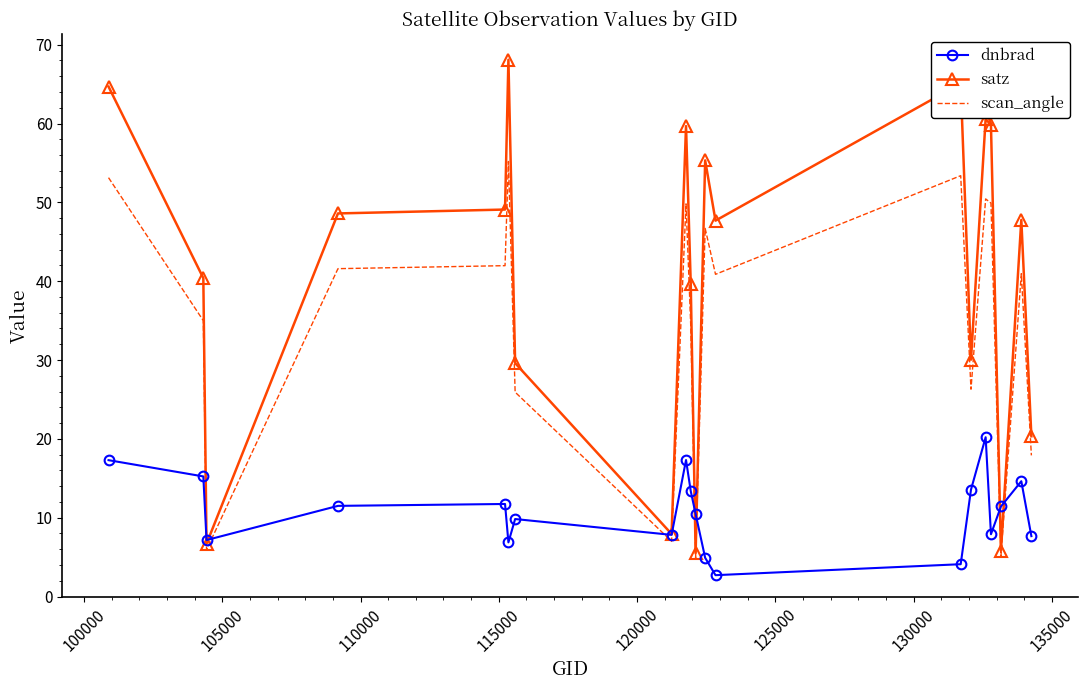

Which series has the widest spread of values?

satz